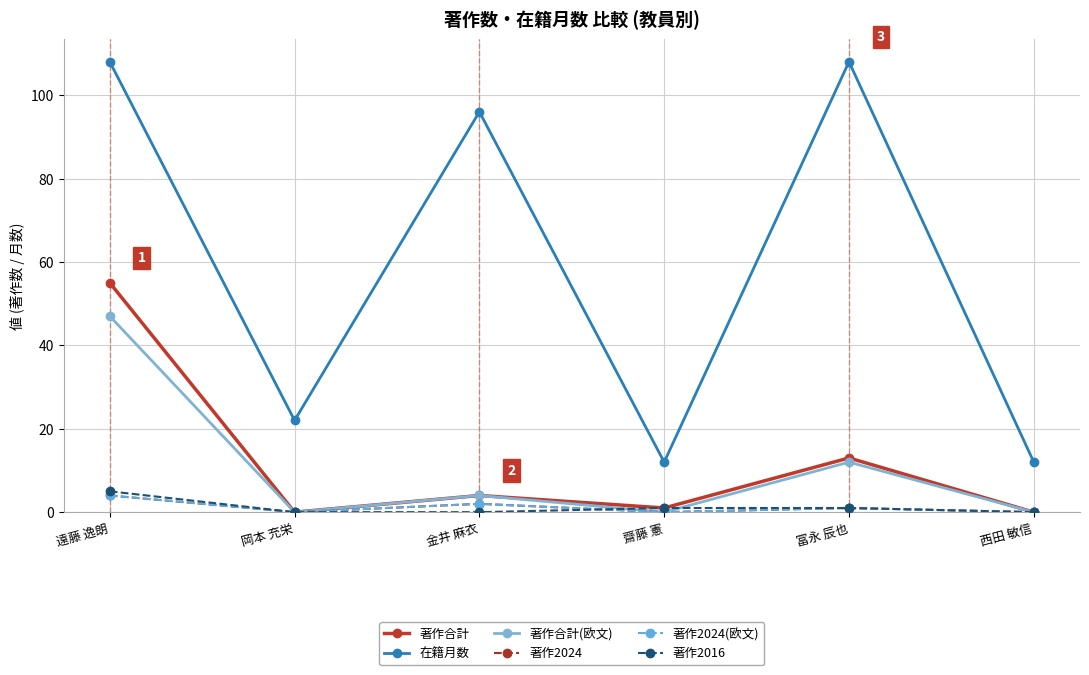

The value of 著作2024 at 西田 敏信 is 0. True or false?

True